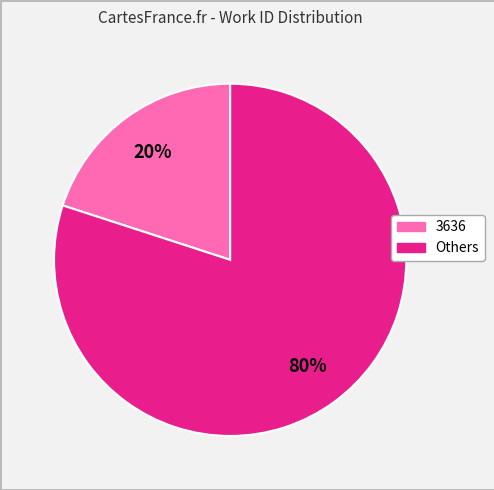

To the nearest percent, what is the average slice percentage?

50%